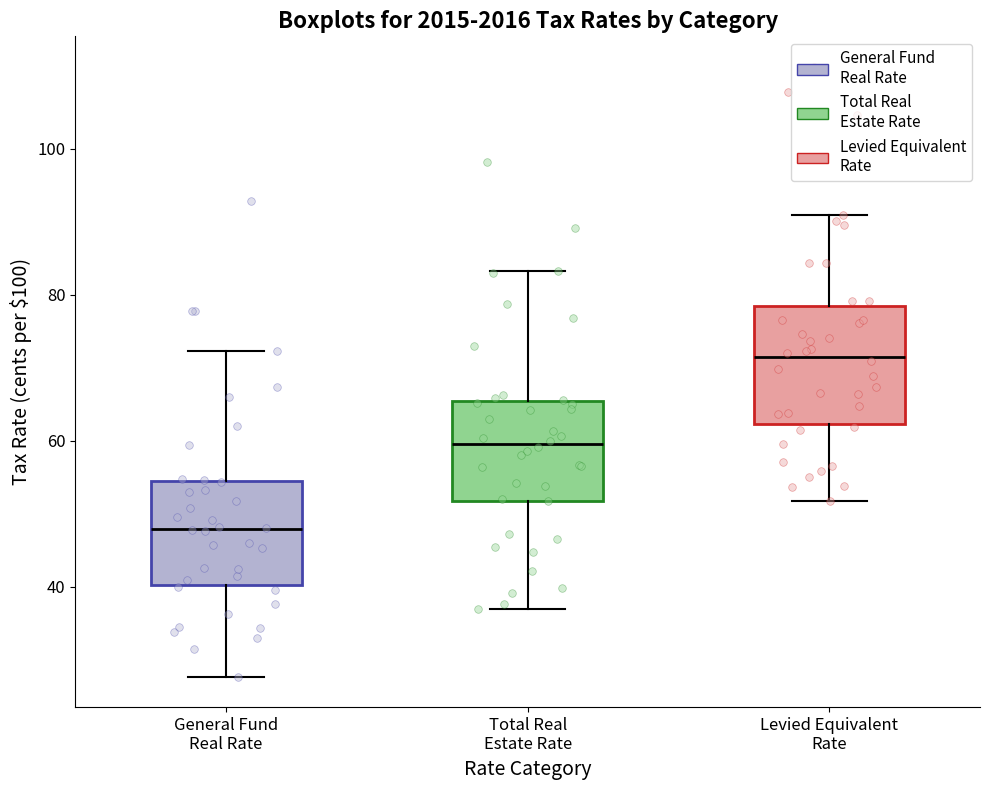

Which box's median line is the highest?

Levied Equivalent Rate